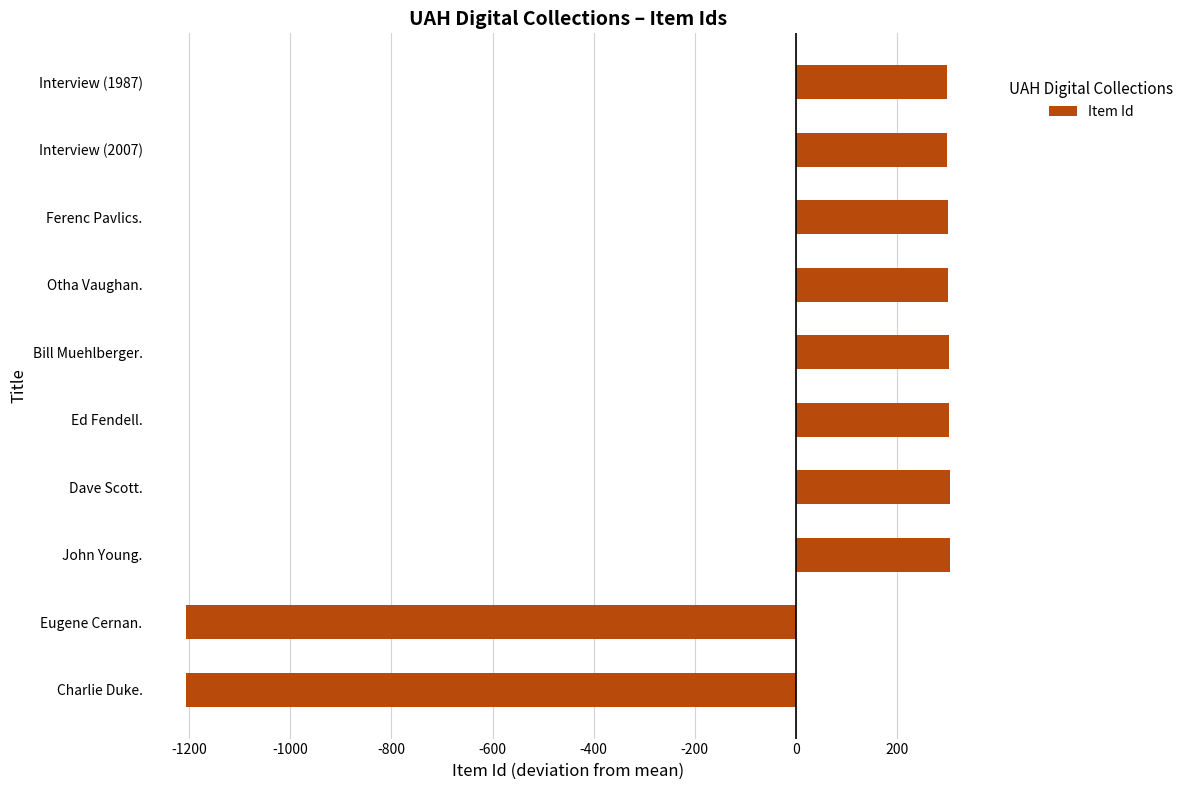

Are the bars grouped side by side (vs. stacked)?

No